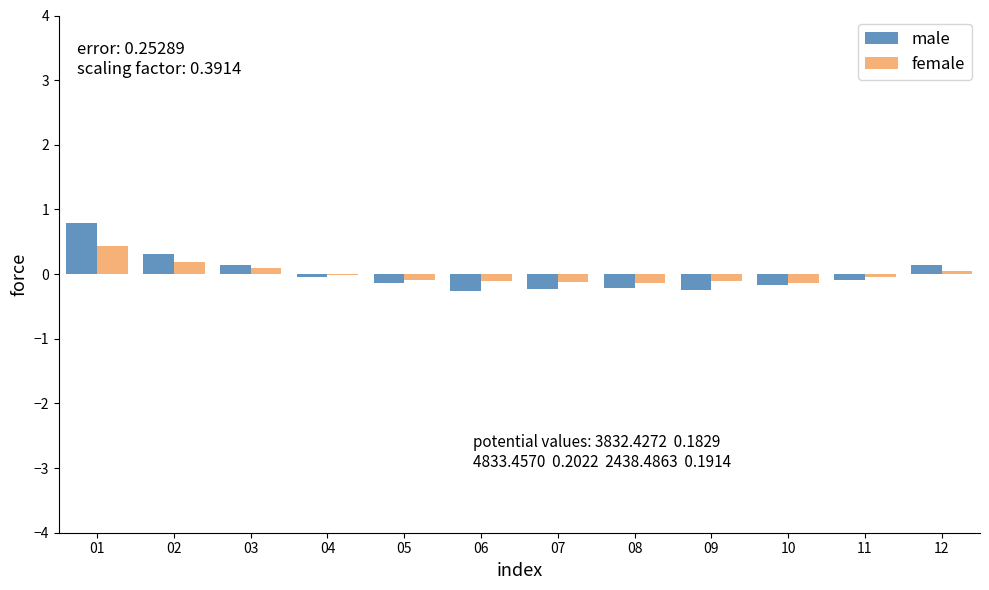

Is the value of male at 02 greater than the value of female at 10?

Yes